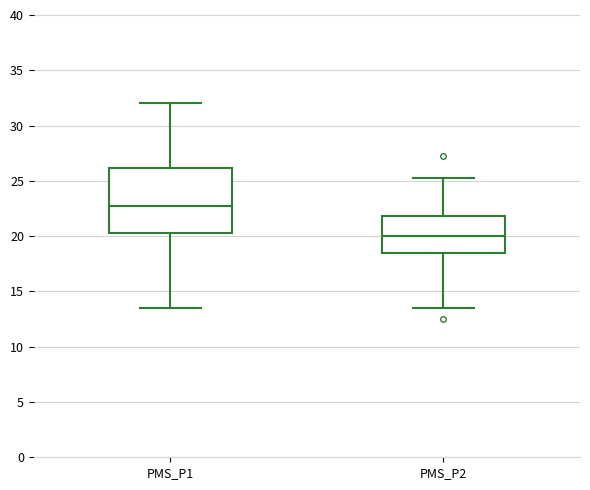

Reading left to right, read every box against the y-axis: the position of its median line, the range the box covers, and the ends of its whiskers. The values are not printed on the chart, so give them approximately, as read against the axis.

PMS_P1: median 23.0, box 20.5 to 26.0, whiskers 13.5 to 32.0
PMS_P2: median 20.0, box 18.5 to 22.0, whiskers 13.5 to 25.5